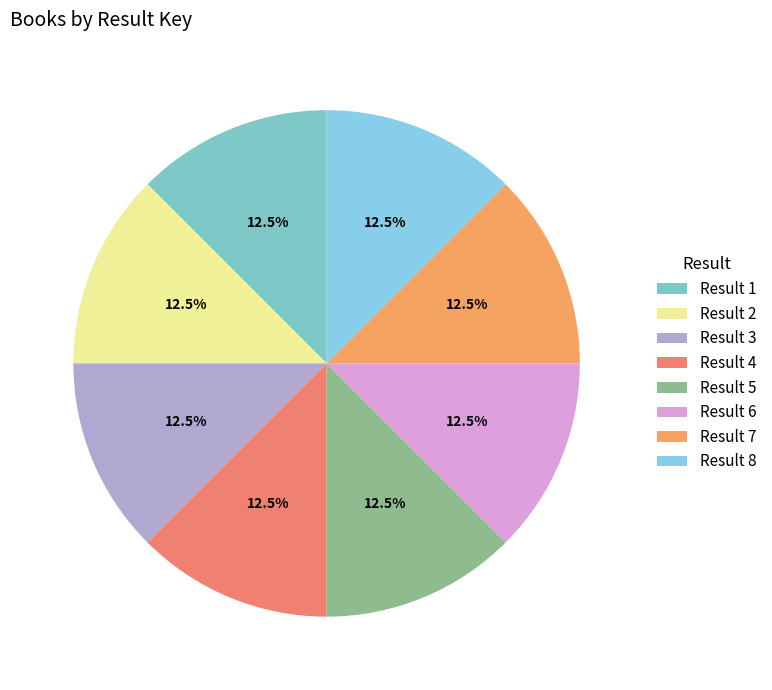

How much of the chart is everything except Result 7?

87.5%